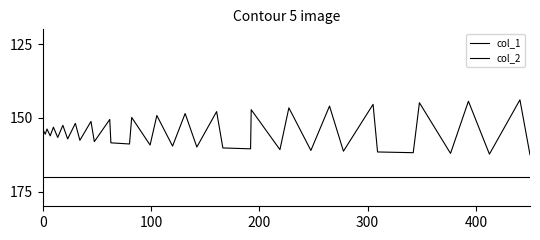

List the series in order of their peak value, highest first.

col_2, col_1